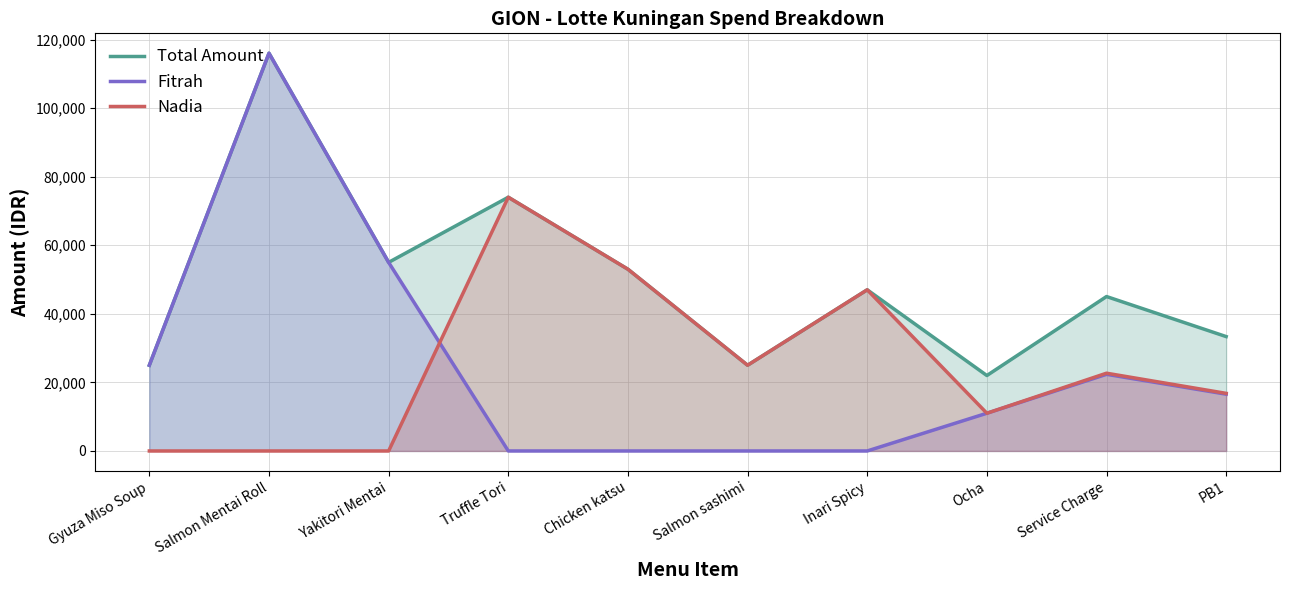

At which category is the sum across all series the highest?

Salmon Mentai Roll